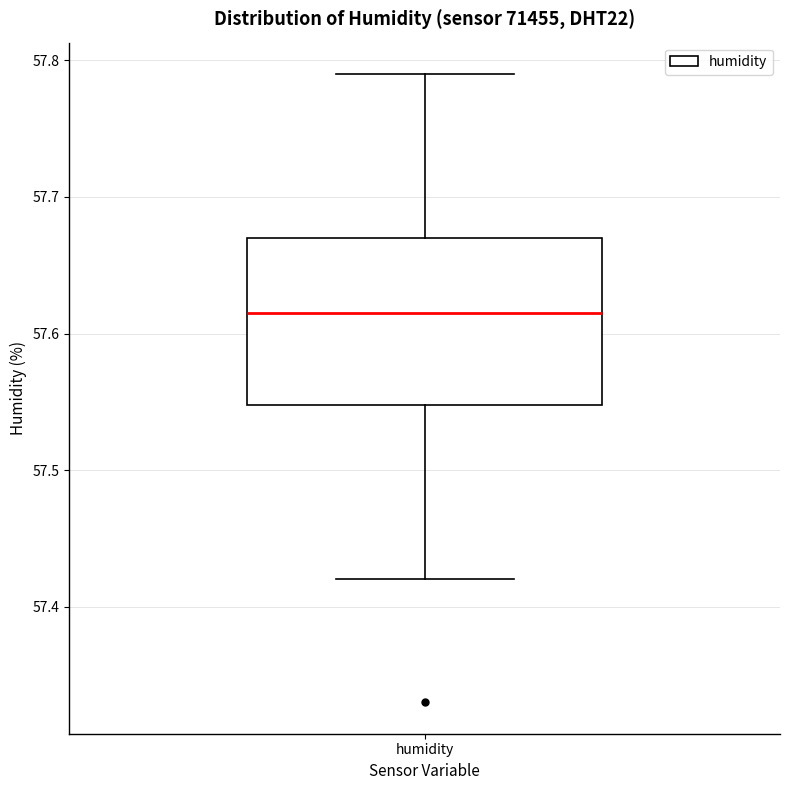

Read this box plot against the y-axis: the position of the median line, the range covered by the box, and the ends of both whiskers. The values are not printed on the chart, so give them approximately, as read against the axis.

median 57.62, box 57.55 to 57.67, whiskers 57.42 to 57.79